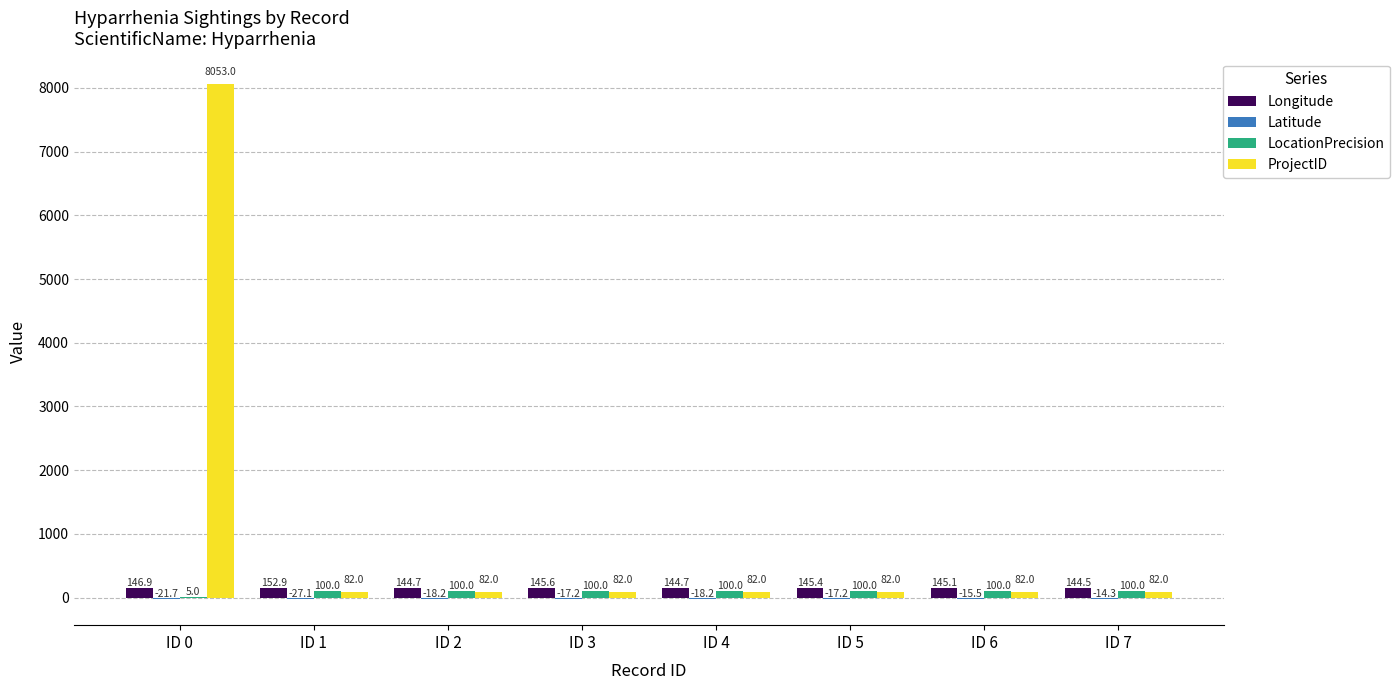

Where is LocationPrecision nearest to the value 52?

ID 0